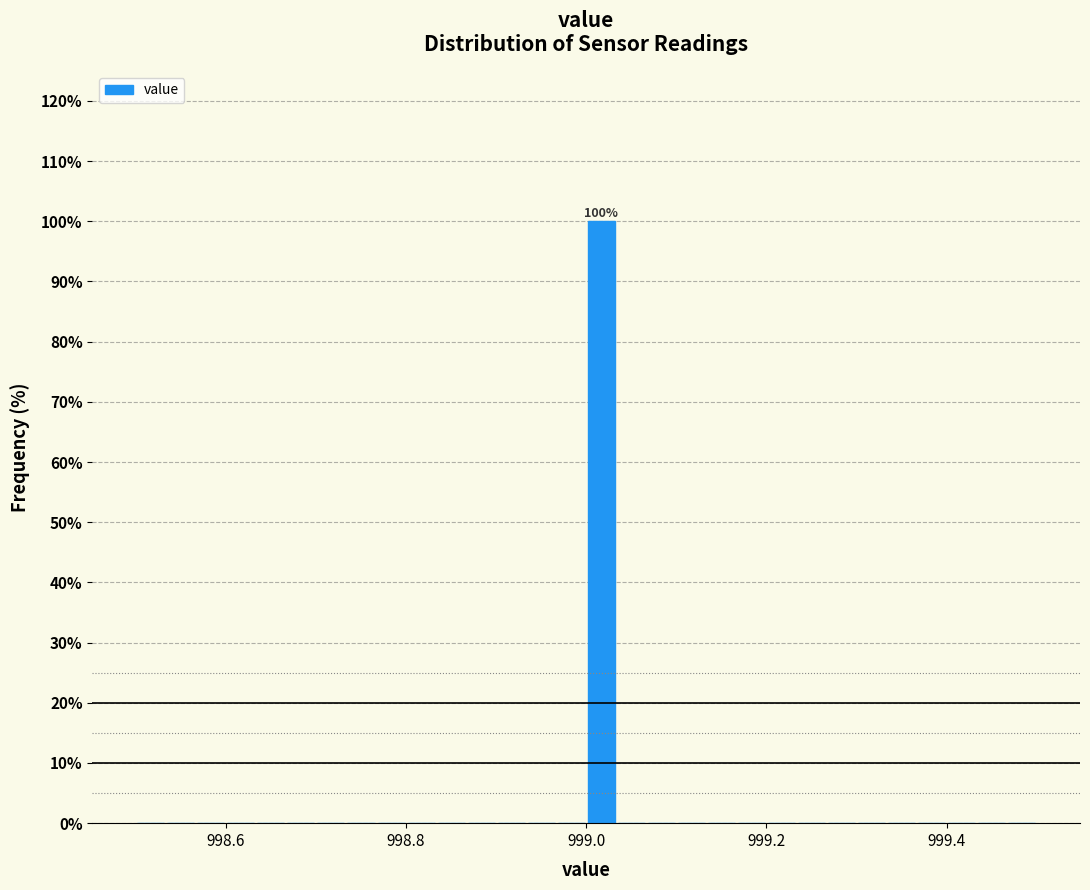

Around what value on the x-axis is the tallest bar? Give the approximate position of its centre, as read against the axis.

999.02